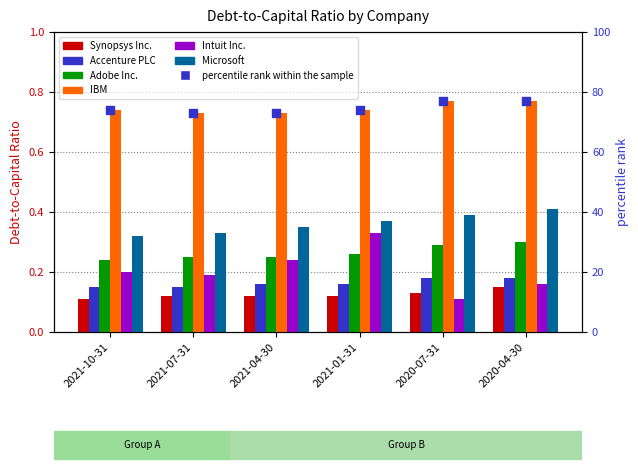

Which series has the largest Y range (max minus min)?

Intuit Inc.